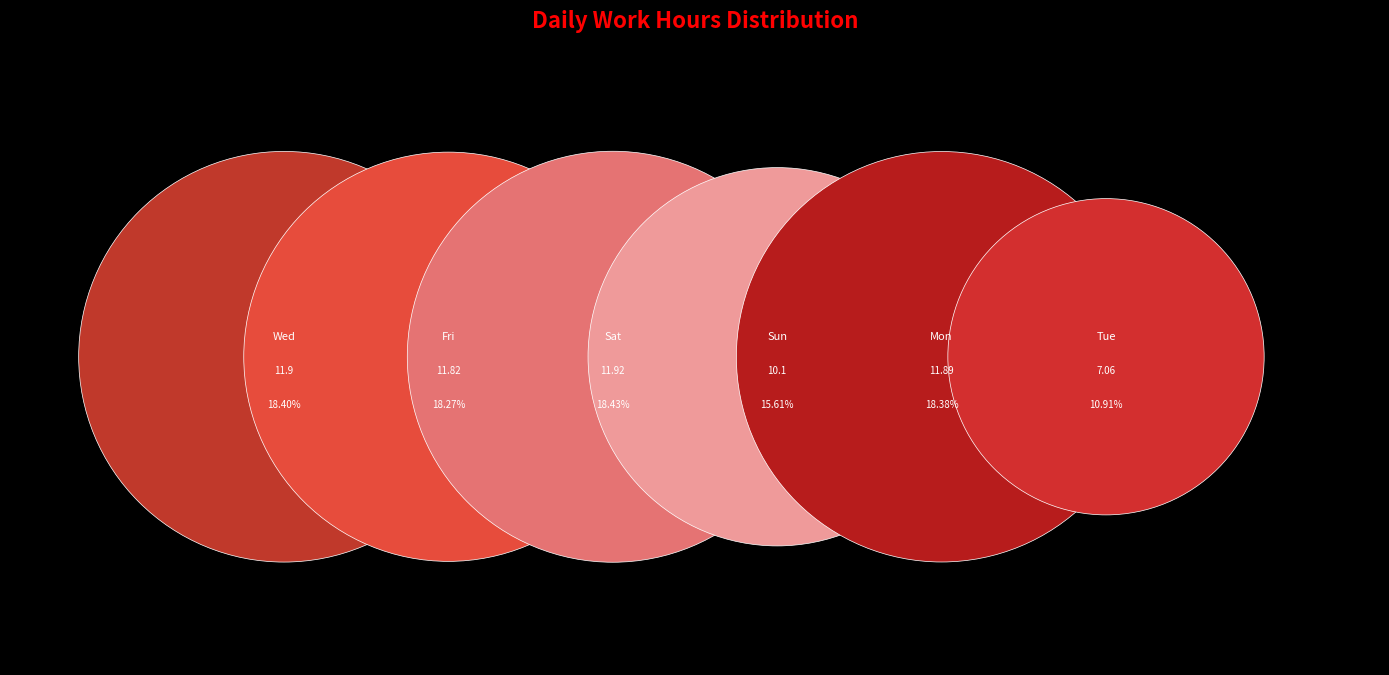

Which category has the biggest portion of the pie?

Sat